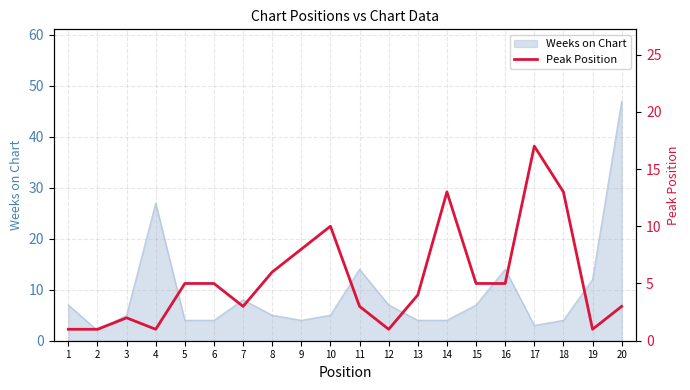

True or false: Weeks on Chart has a value of 27 at 4.

True